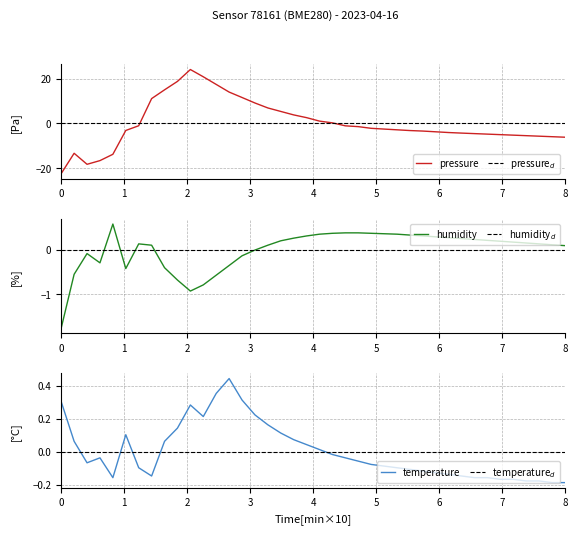

What are all the series names shown in the legend?

pressure, temperature, humidity